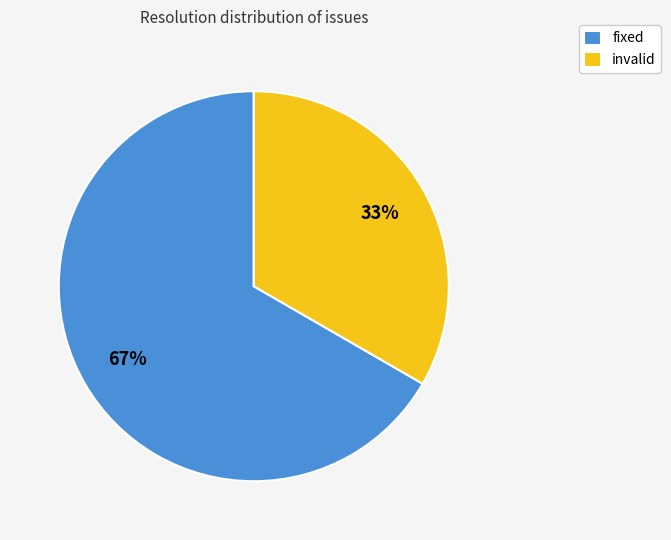

Approximately how many times larger is the value at invalid compared to fixed?

0.5